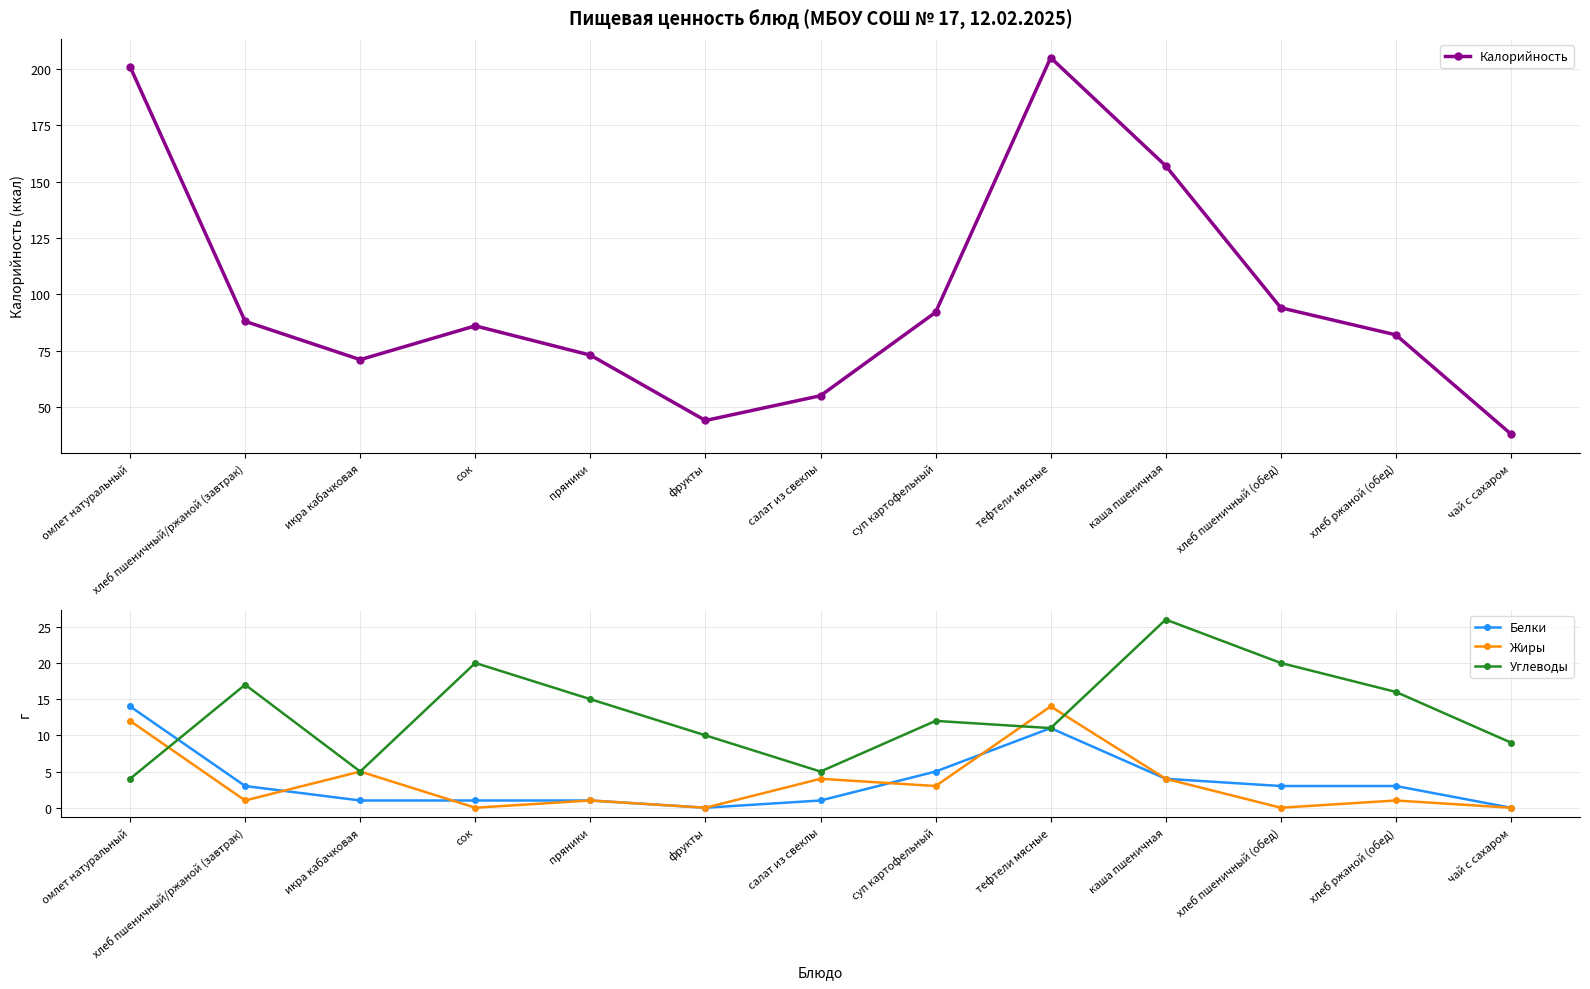

At which label does Белки first exceed 3?

омлет натуральный